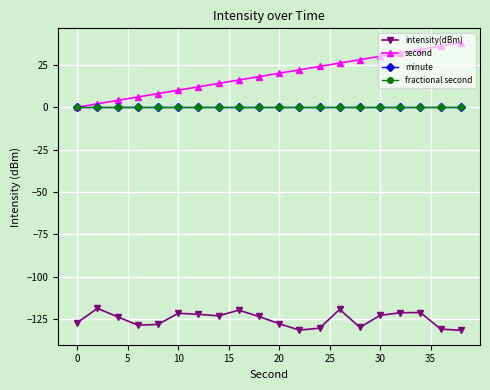

True or false: minute and second cross at least once.

False